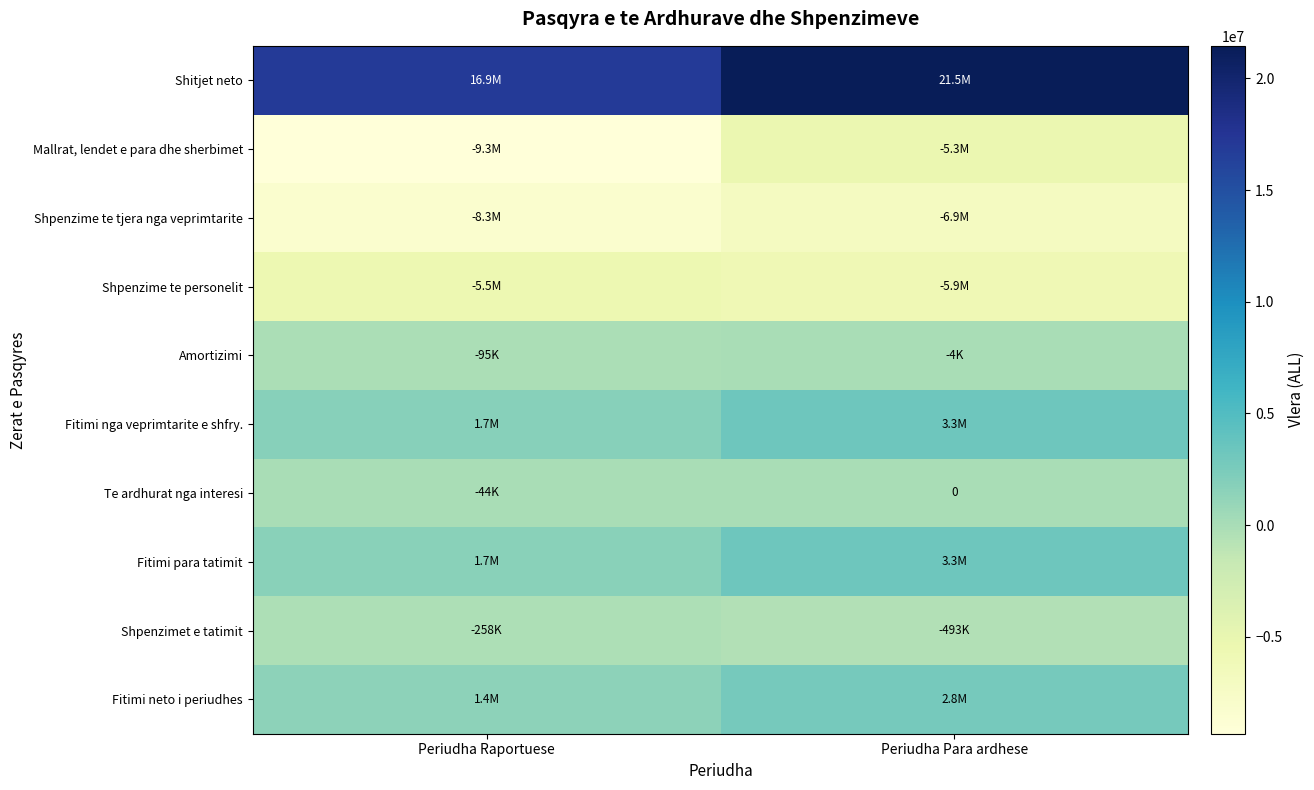

The value of Fitimi para tatimit at Periudha Para ardhese is 3284157. True or false?

True